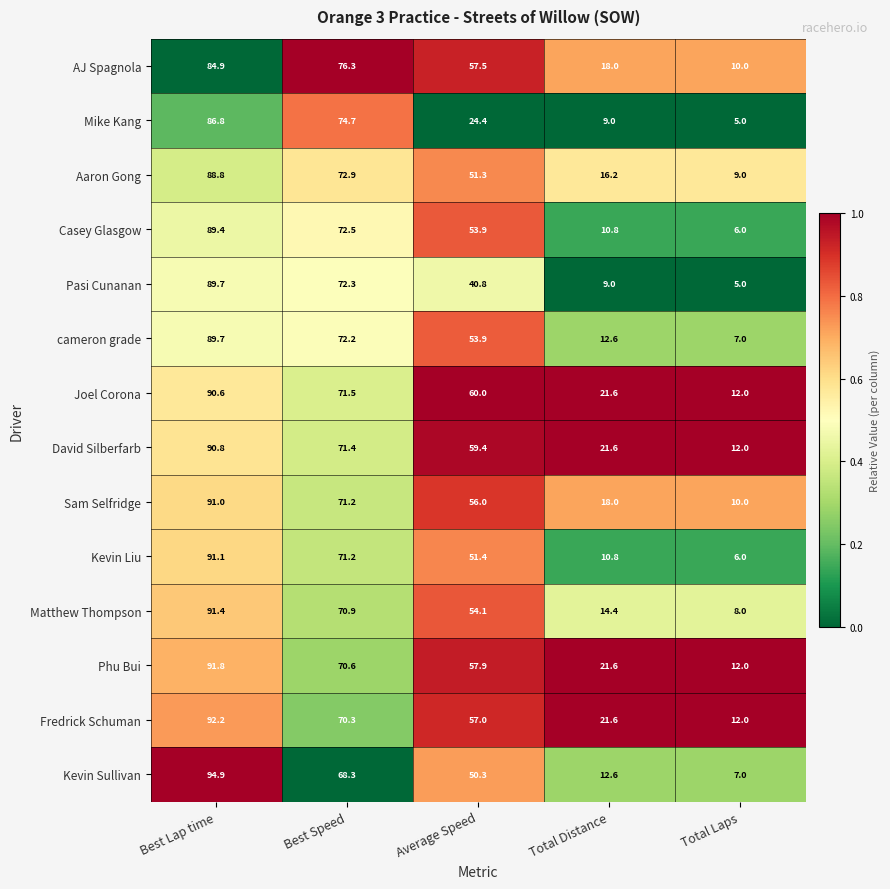

Which series has the largest total across all categories?

Joel Corona